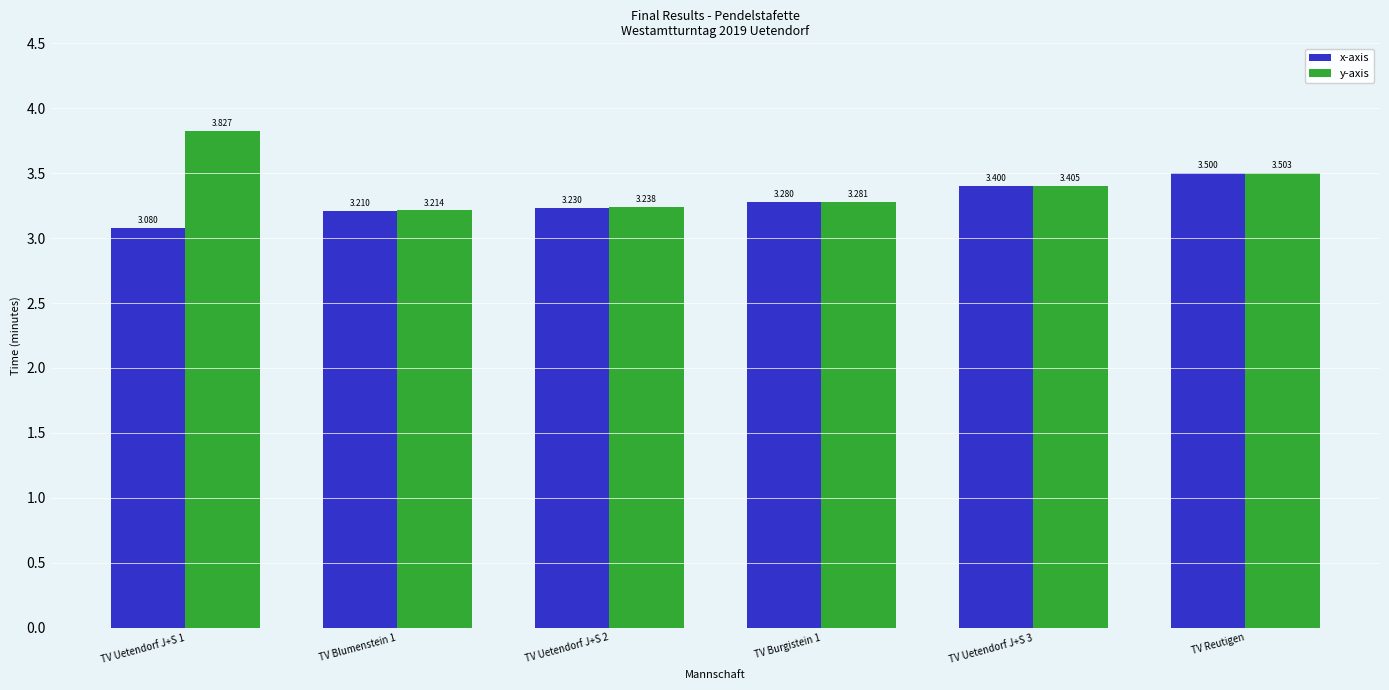

How many x-axis values are between 3 and 4?

6